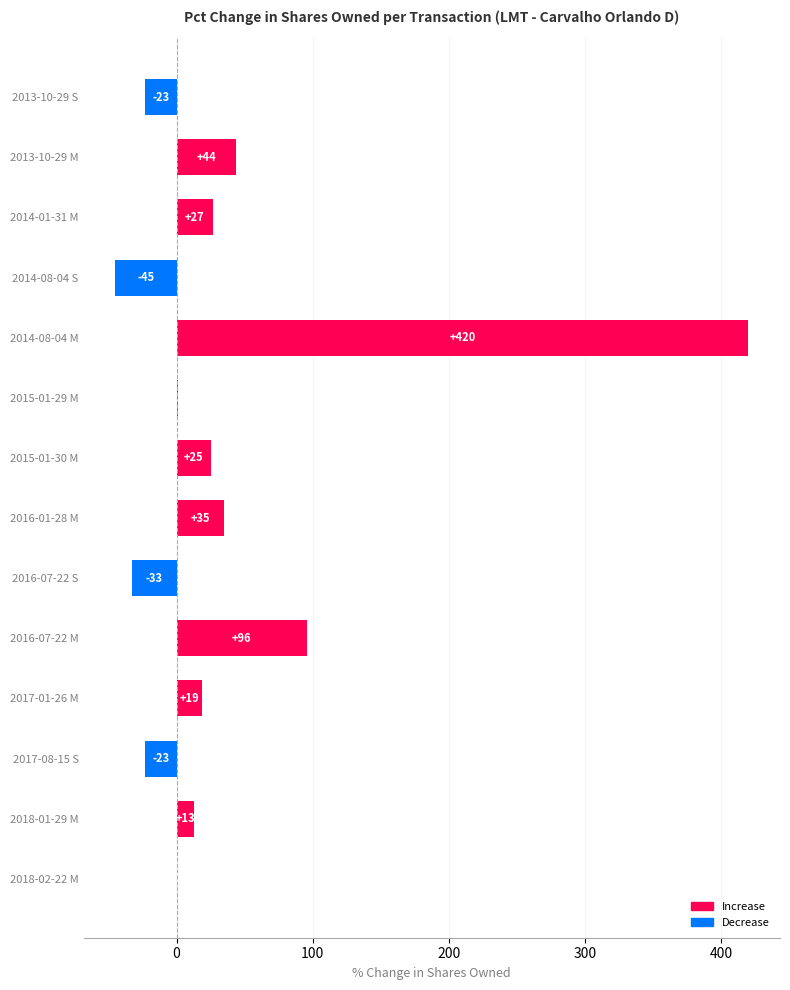

Where is the data nearest to the value 187?

2016-07-22 M